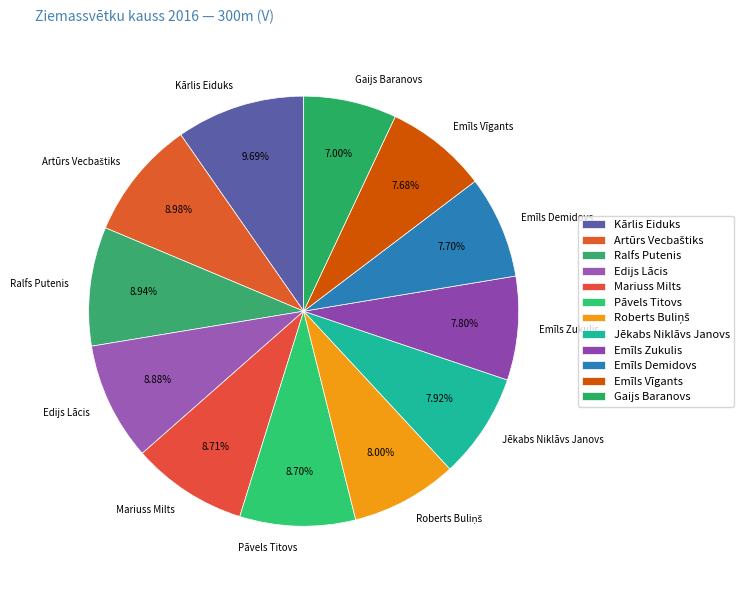

How many segments does this pie chart have?

12